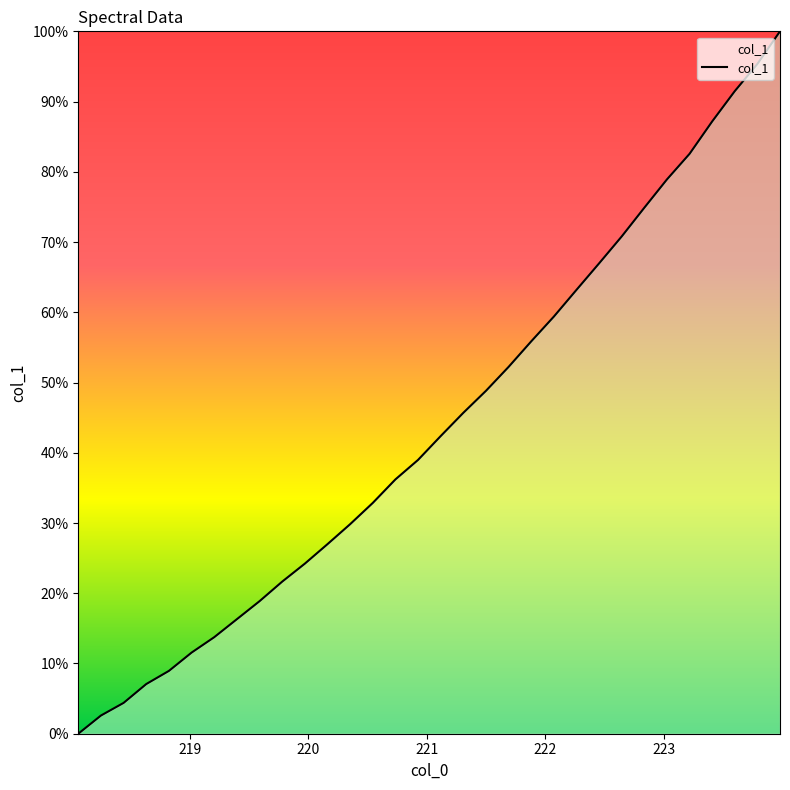

How many series are shown in this chart?

1